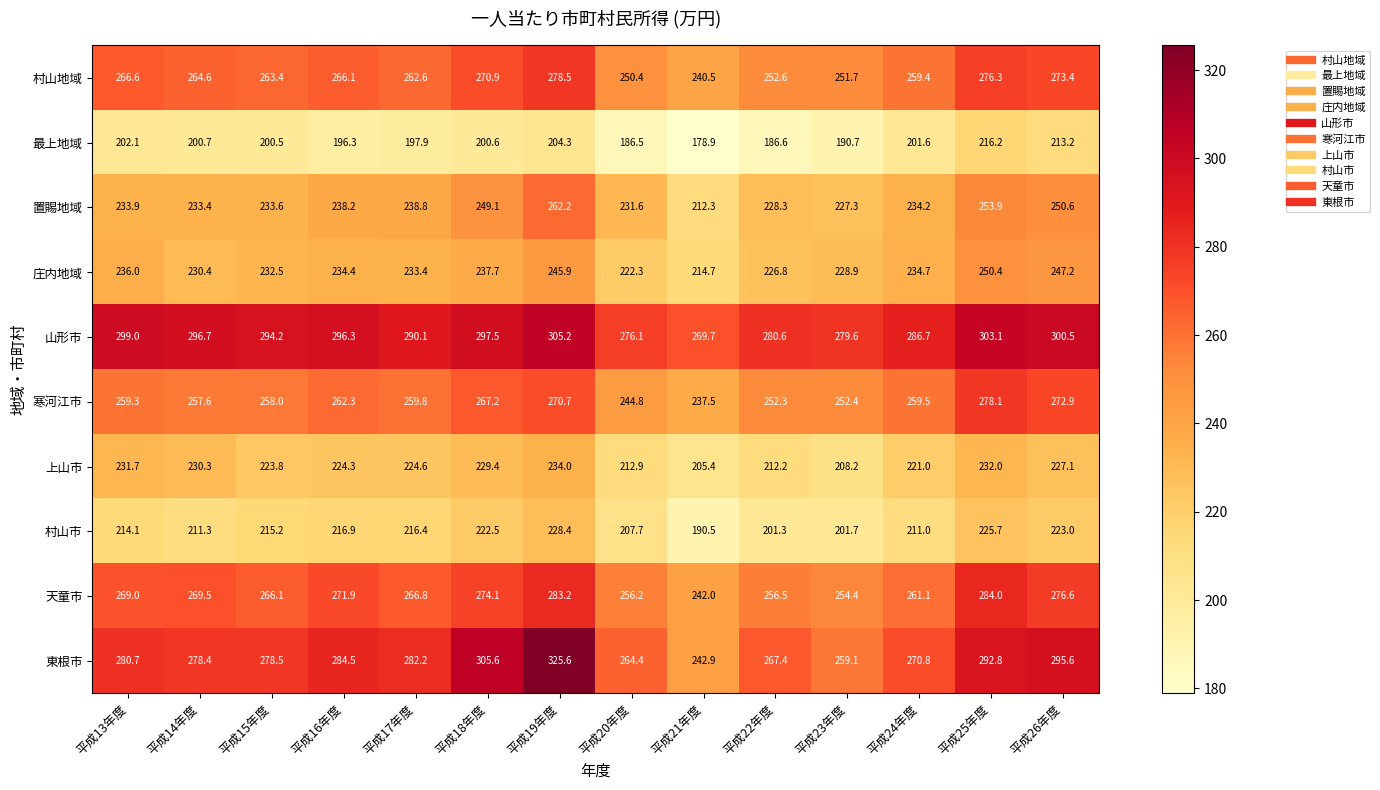

At which label is 最上地域 closest to 197?

平成16年度